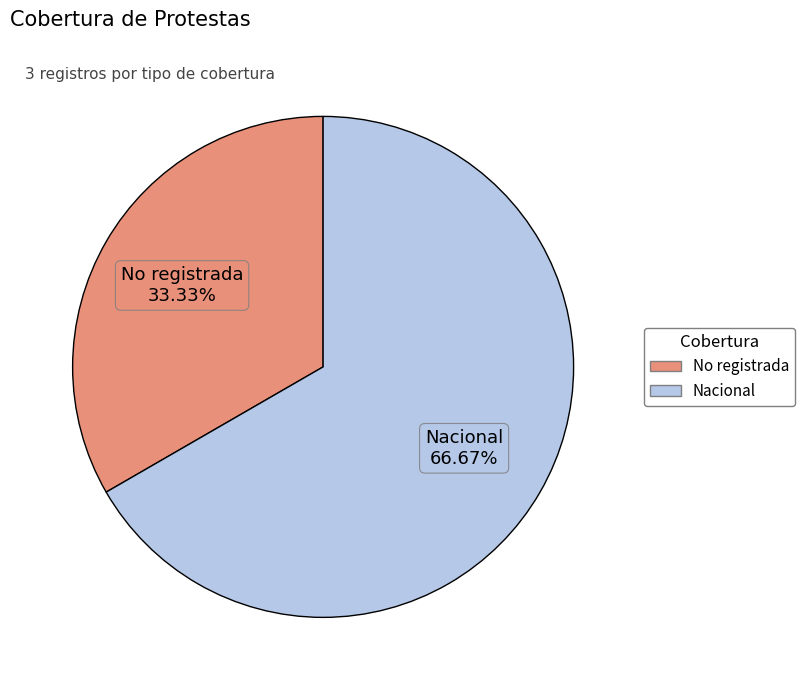

Which slice is the largest?

Nacional